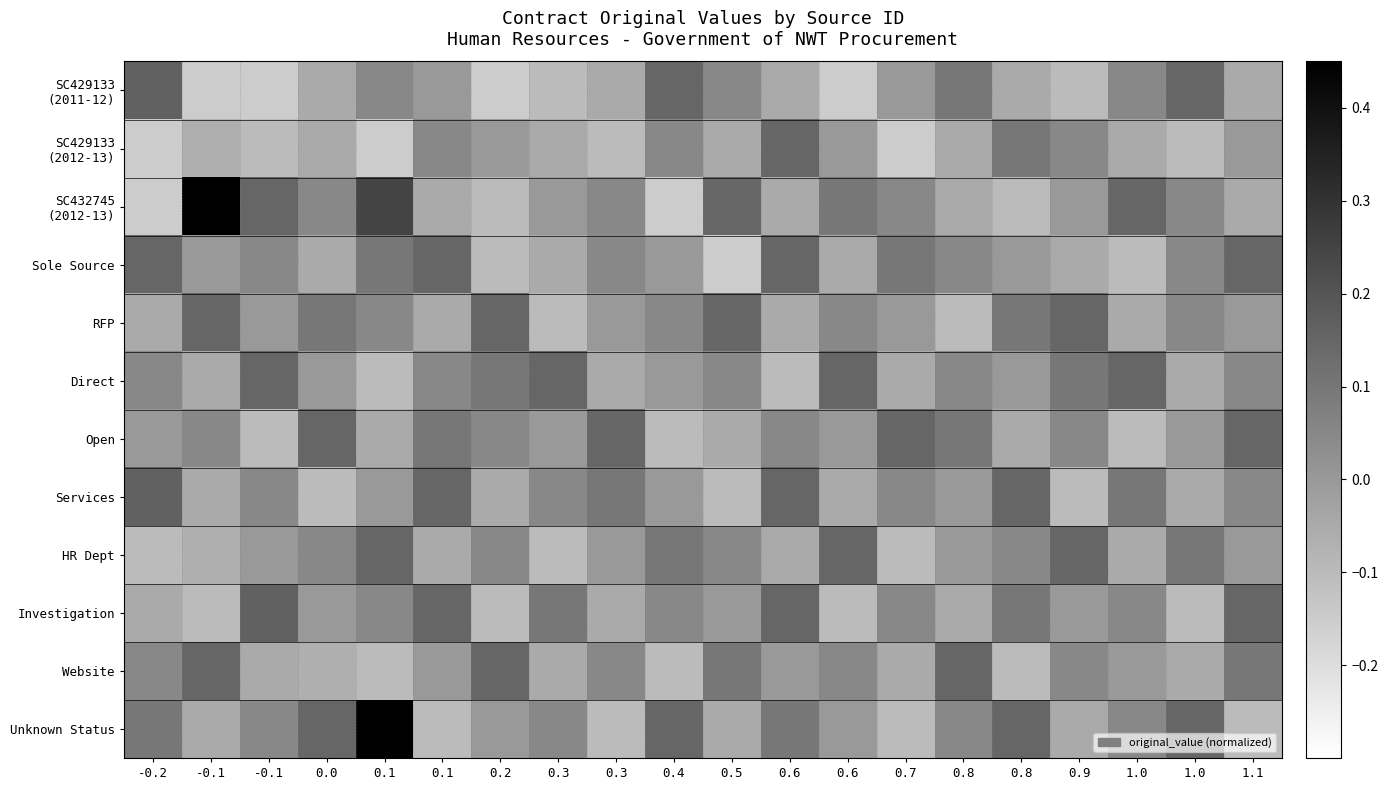

How many series are shown in this chart?

12